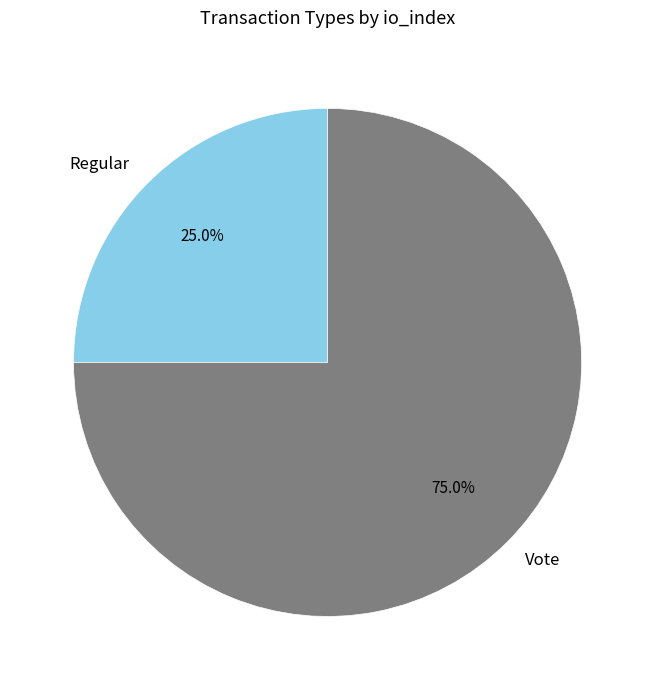

Between Regular and Vote, which is larger?

Vote